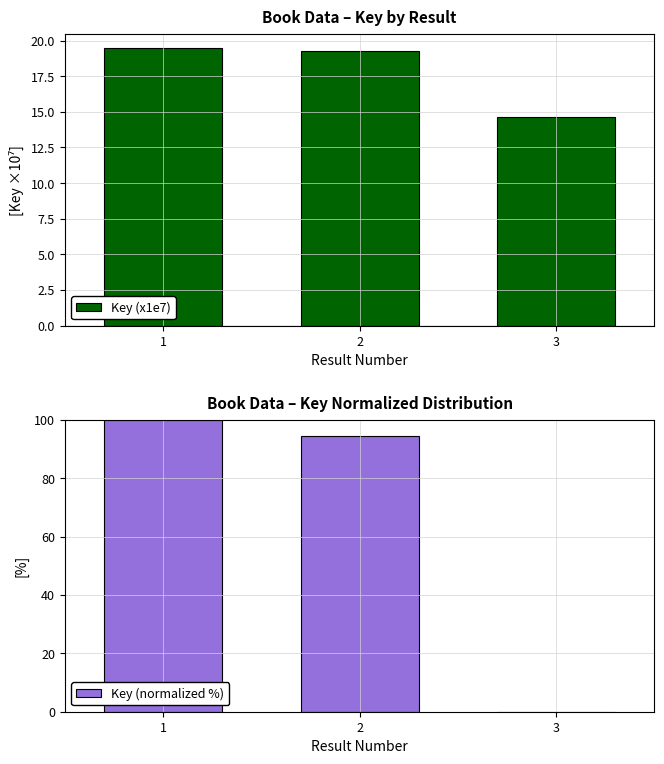

Reading left to right, what are all the values shown in this chart?

Key (x1e7): 1=19.5	2=19.2	3=14.6
Key (normalized %): 1=100.0	2=94.6	3=0.0